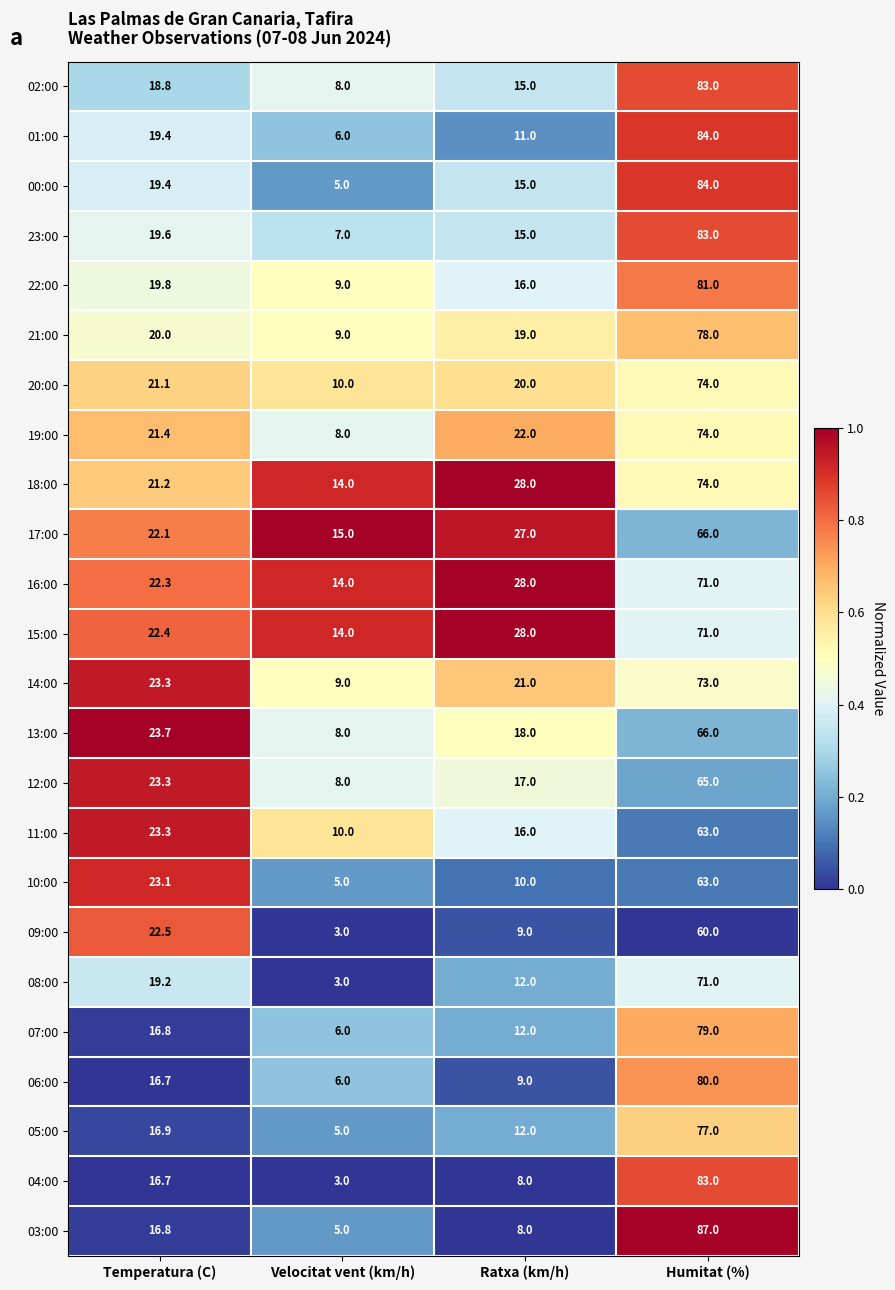

At which category is the sum across all series the highest?

Humitat (%)